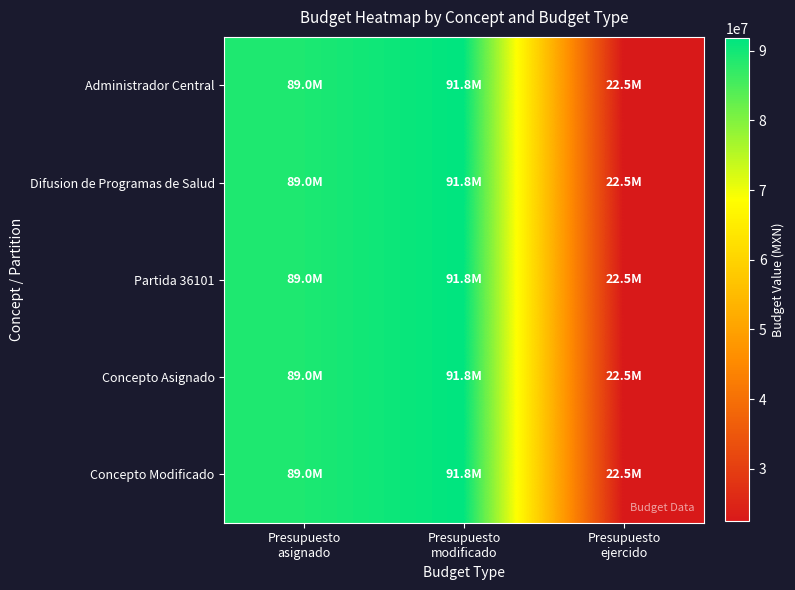

Which label corresponds to the smallest value in the chart?

Presupuesto
ejercido